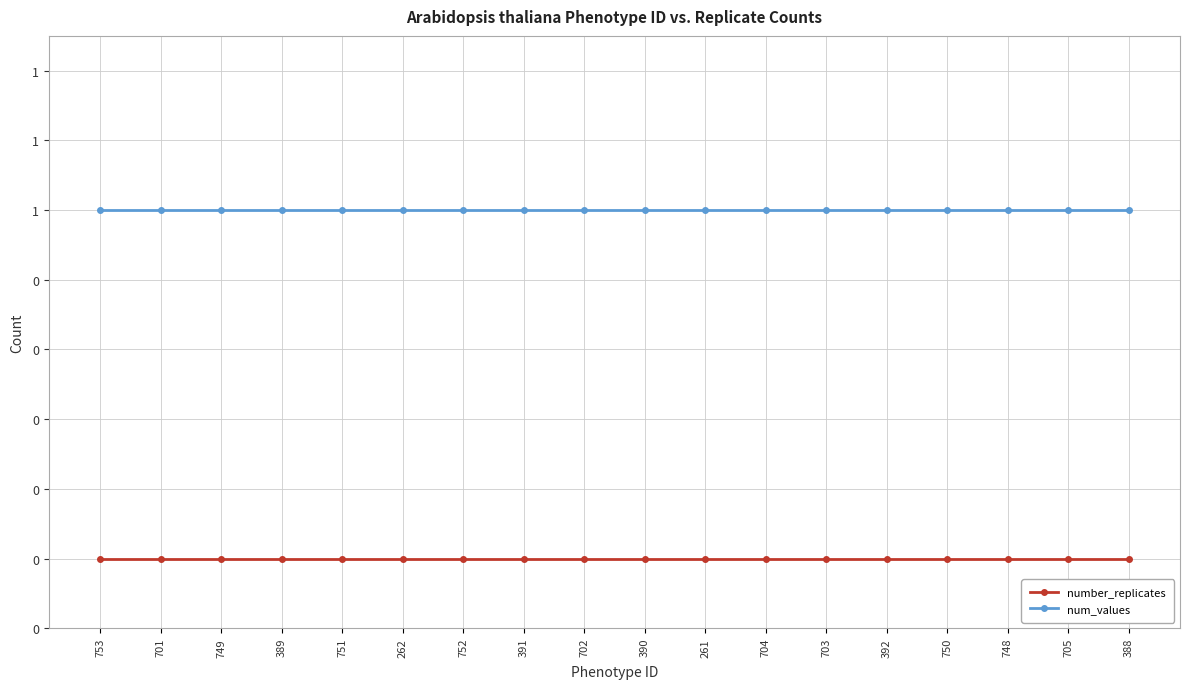

What is the label of the 2nd point from the left?

701